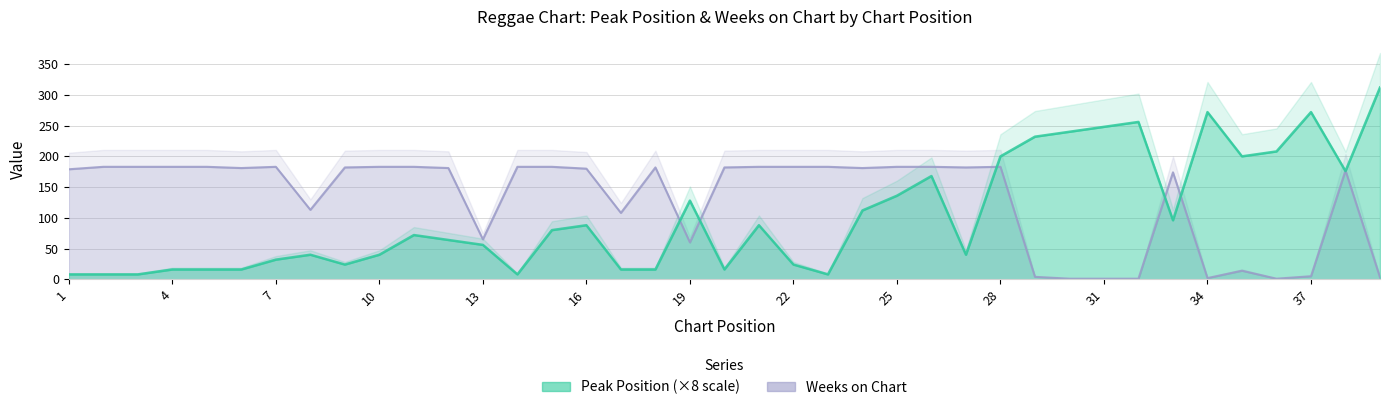

Between which two adjacent categories do Peak Position and Weeks on Chart first intersect?

18 and 19